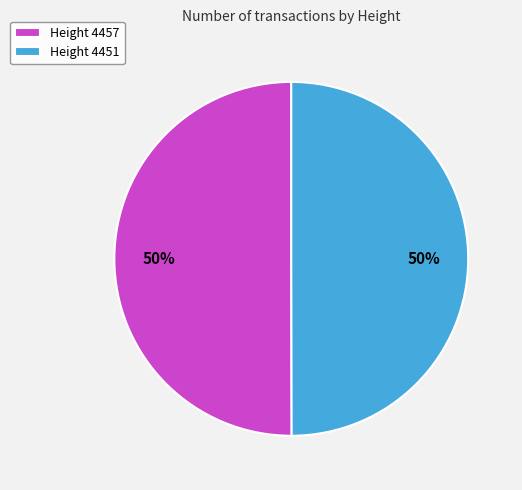

What percentage is the Height 4457 slice, to the nearest percent?

50%